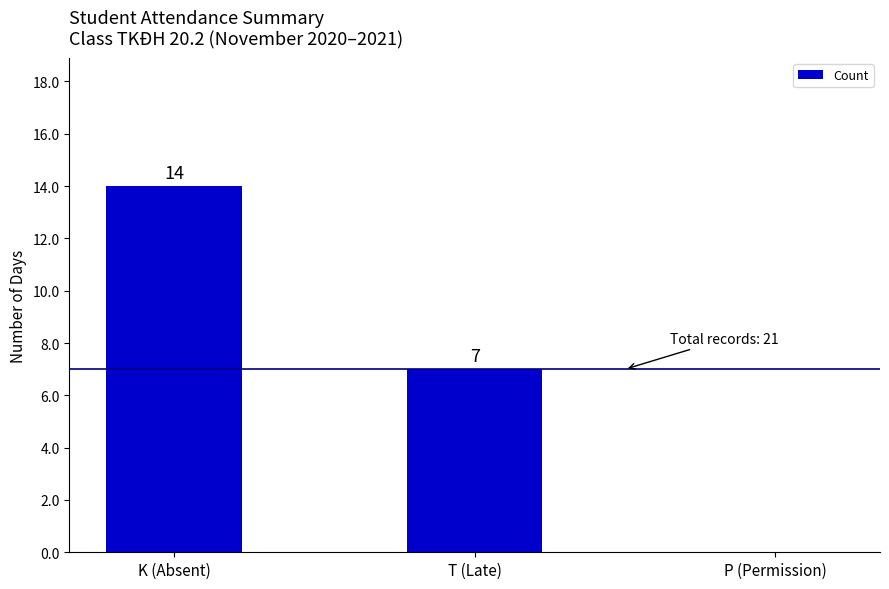

Reading left to right, list all the values displayed in this chart.

14	7	0